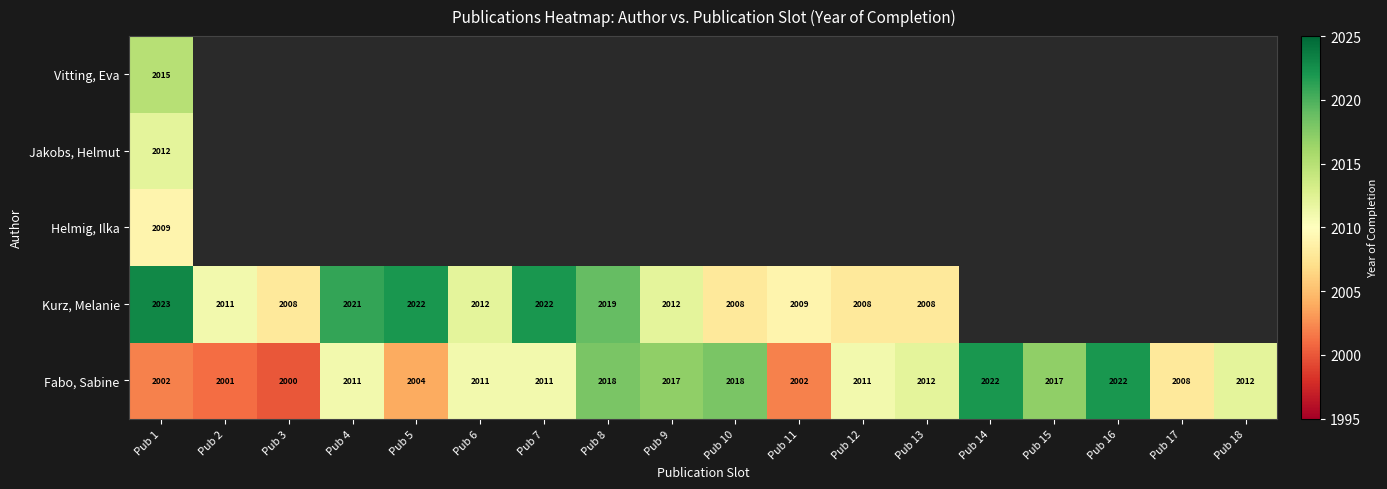

The Kurz, Melanie series shows 2861 at Pub 13. True or false?

False